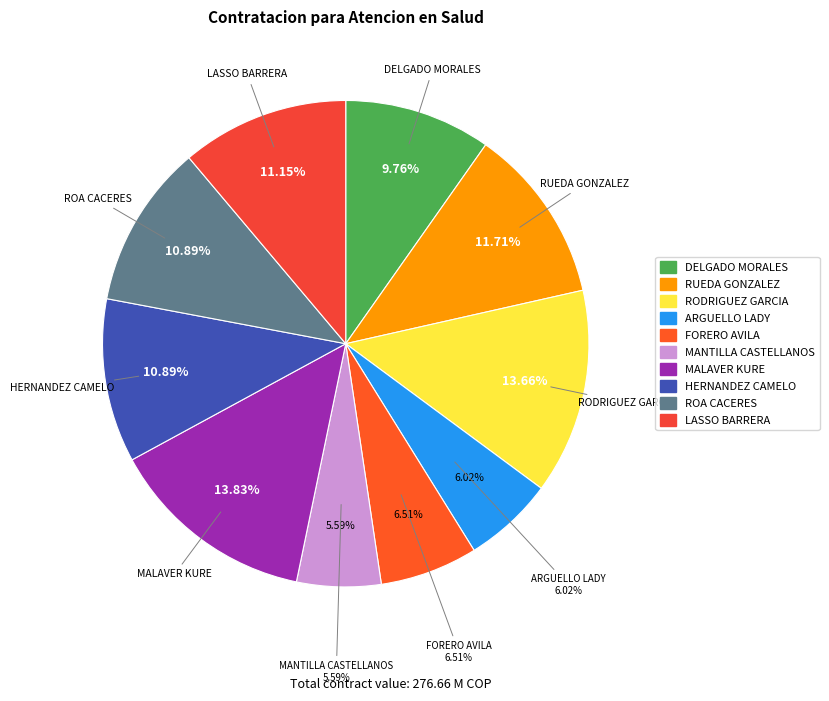

Count the number of slices in the pie.

10